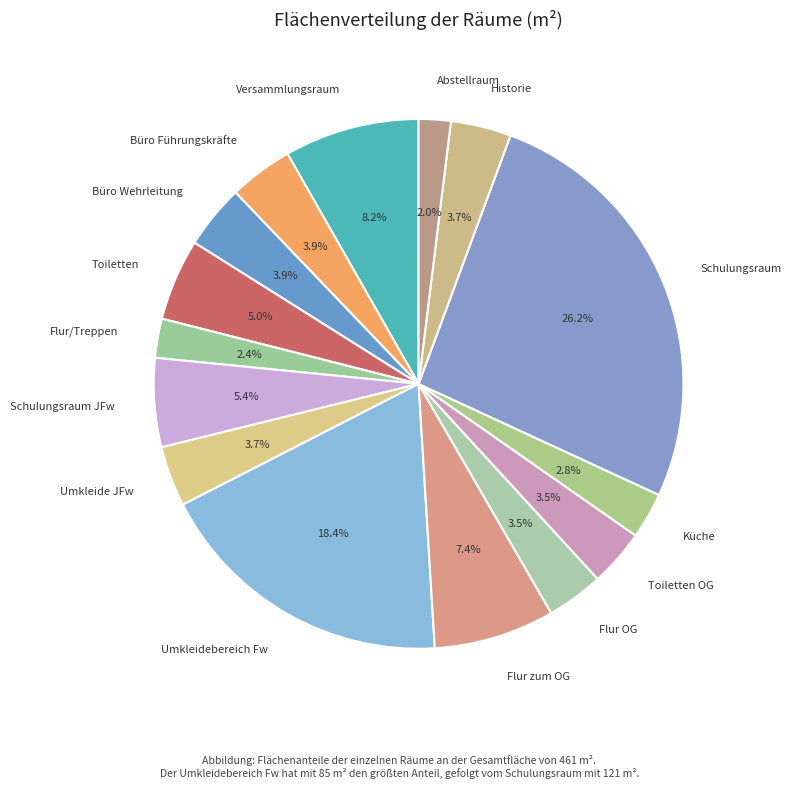

What percentage do Toiletten and Historie together represent?

8.7%